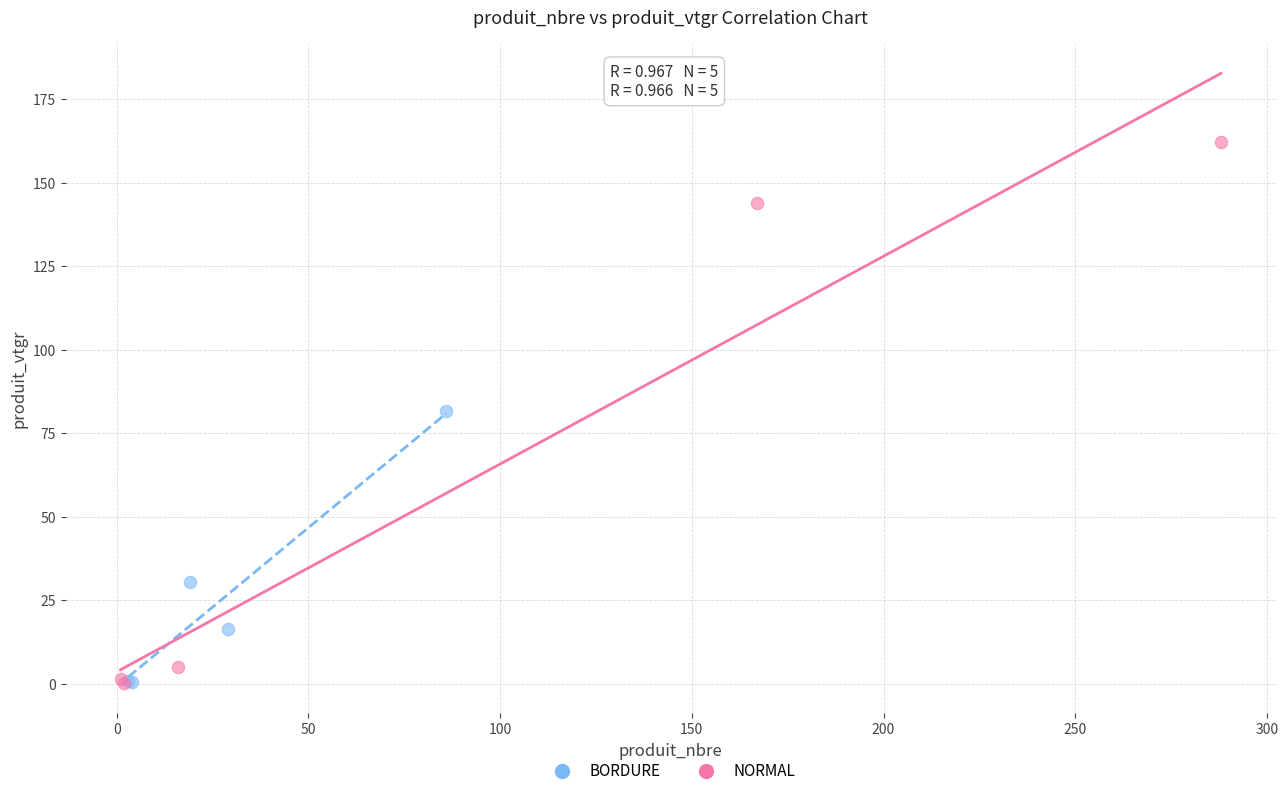

Which series has the widest spread of Y values?

NORMAL